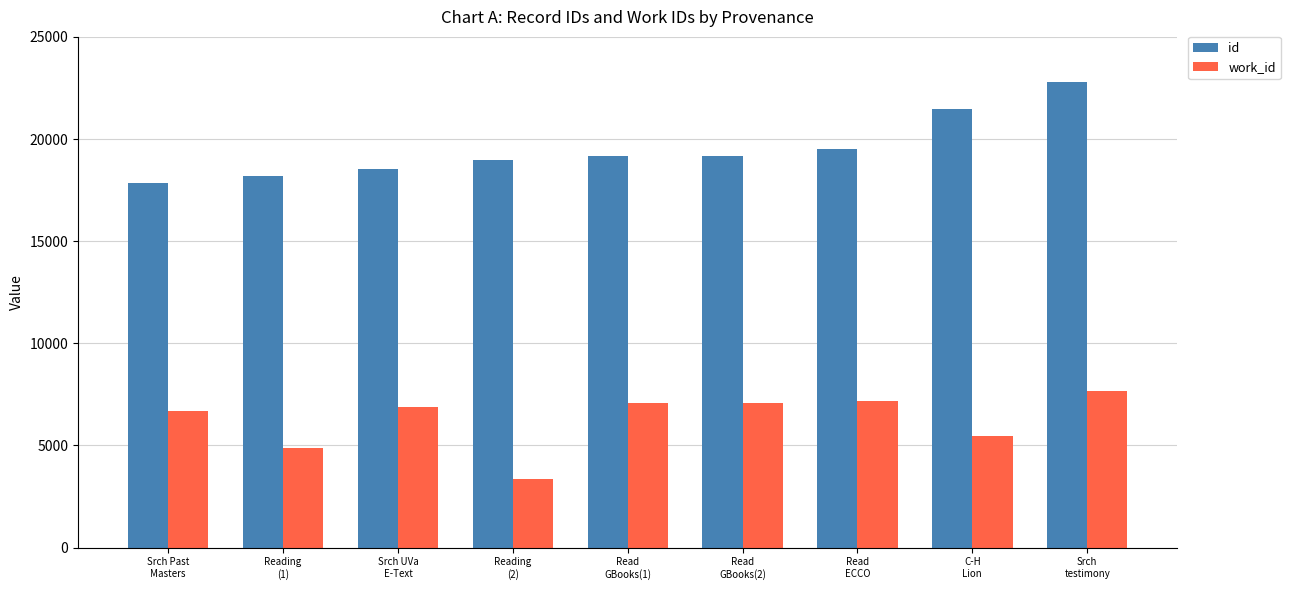

At which category is the sum across all series the highest?

Srch
testimony